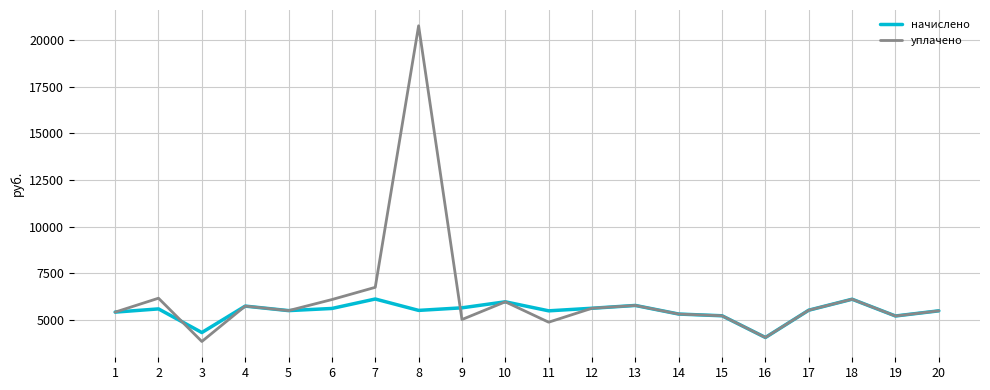

List the series in order of their overall mean, lowest first.

начислено, уплачено